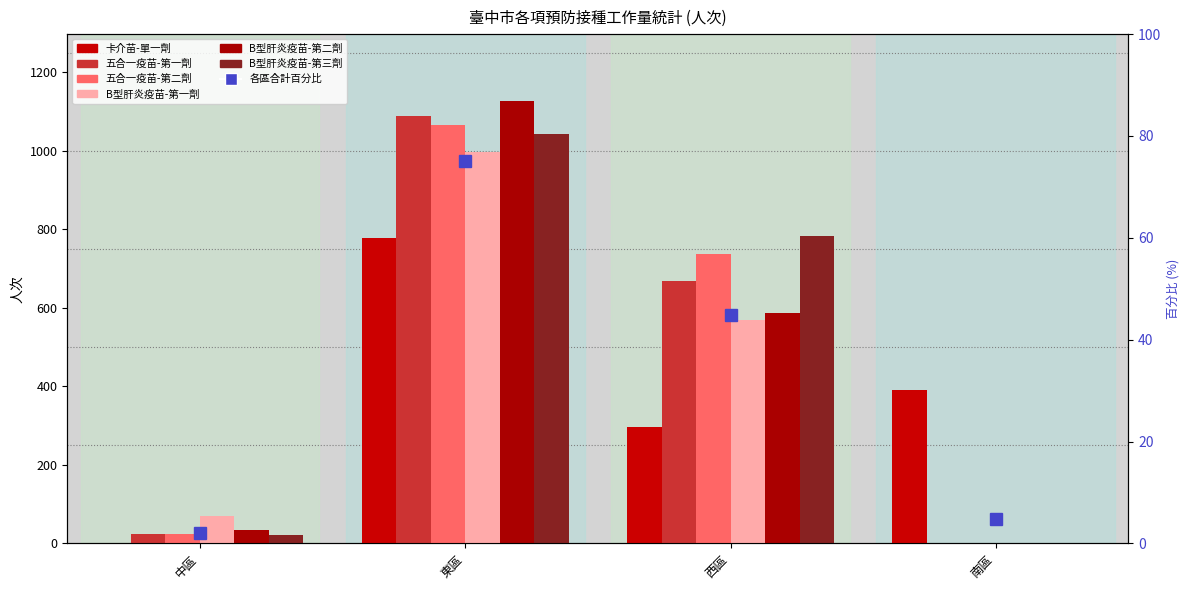

At which label does 卡介苗-單一劑 first exceed 391?

東區